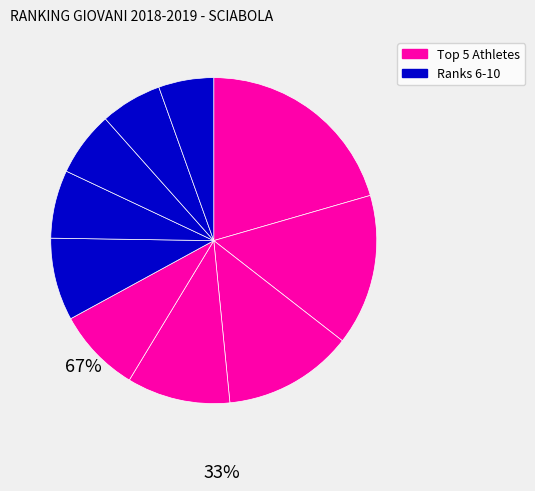

How many segments does this pie chart have?

10